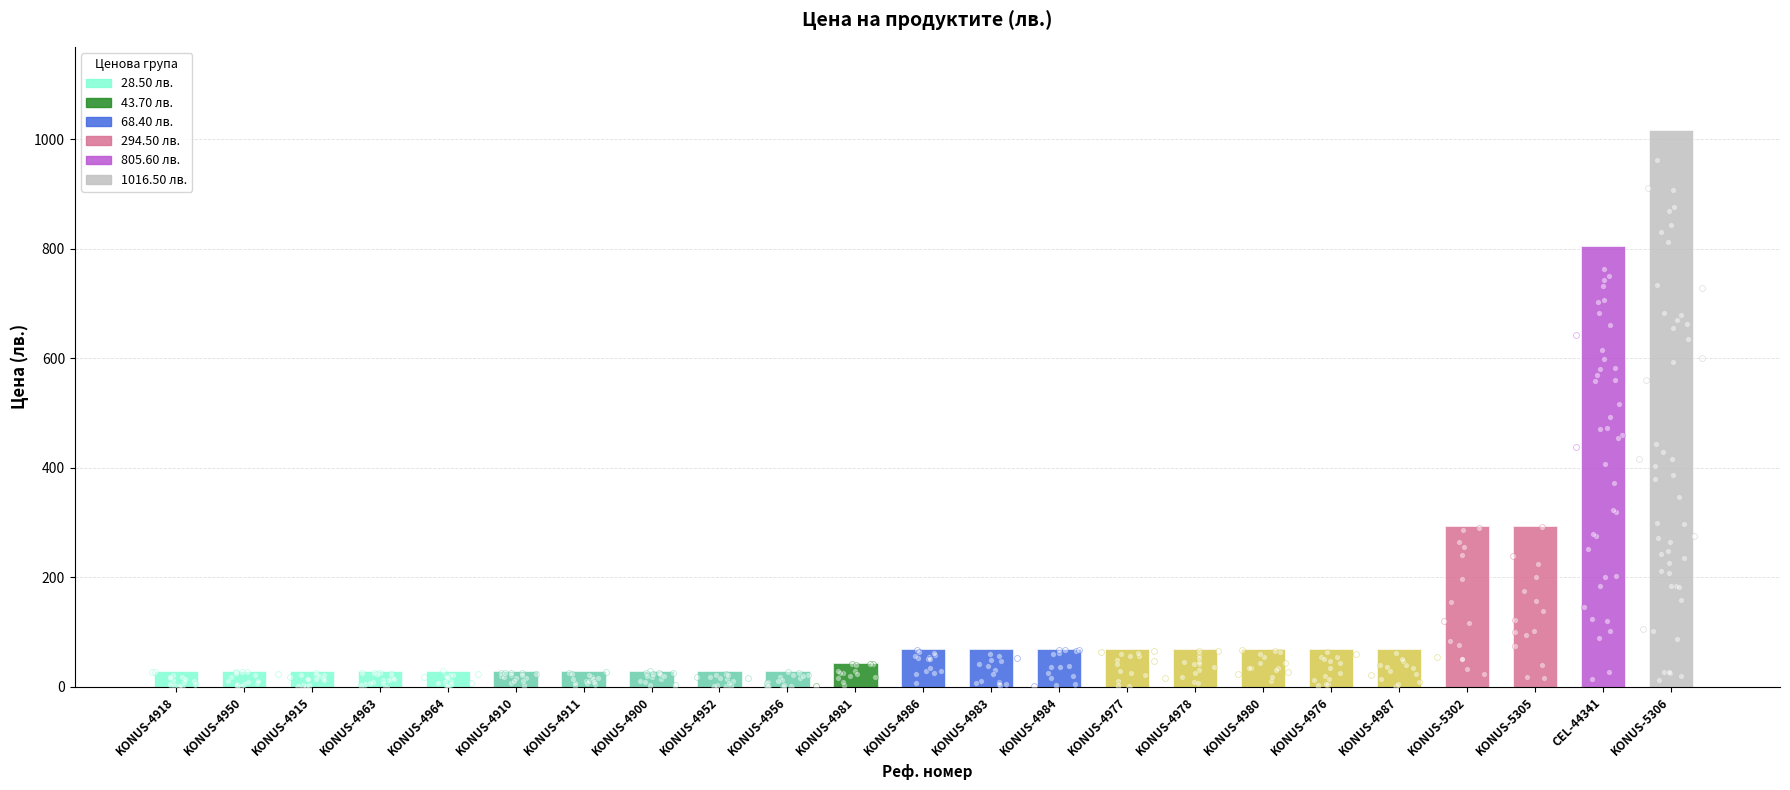

What is the ratio of the value at KONUS-5305 to the value at KONUS-4984?

4.3